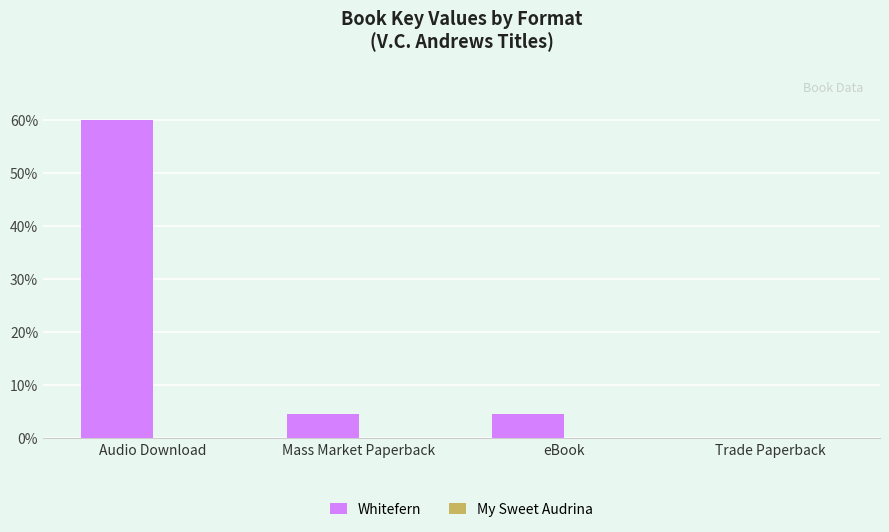

Which series has the widest spread of values?

Whitefern